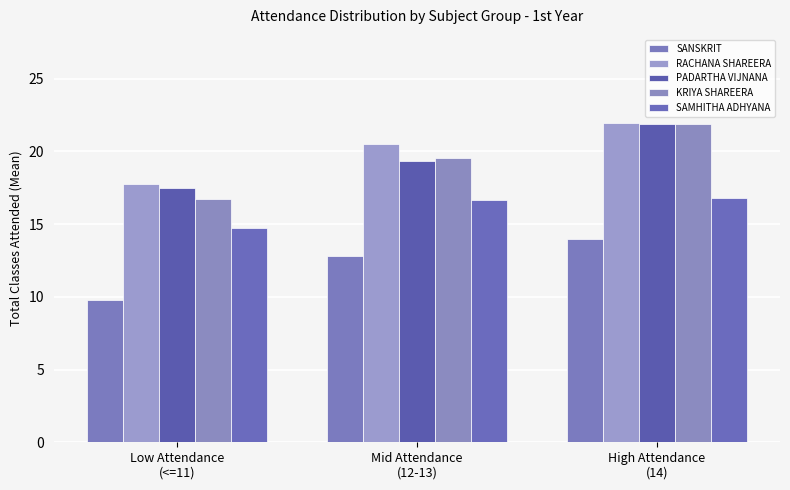

What is the label of the 1st bar from the left?

Low Attendance
(<=11)